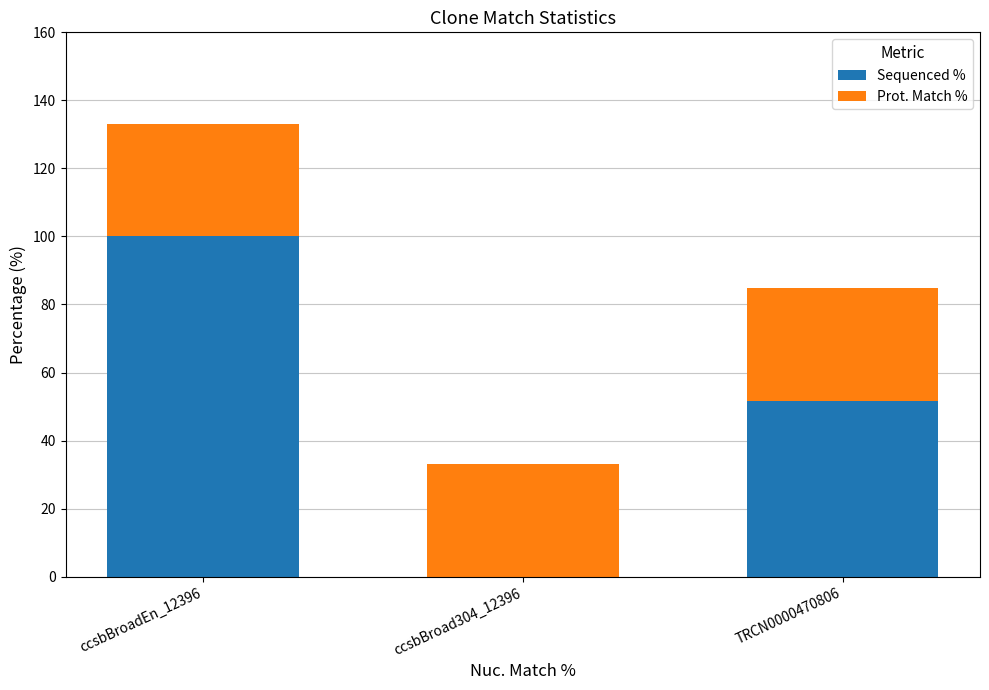

The Sequenced % series shows -41.2 at ccsbBroad304_12396. True or false?

False